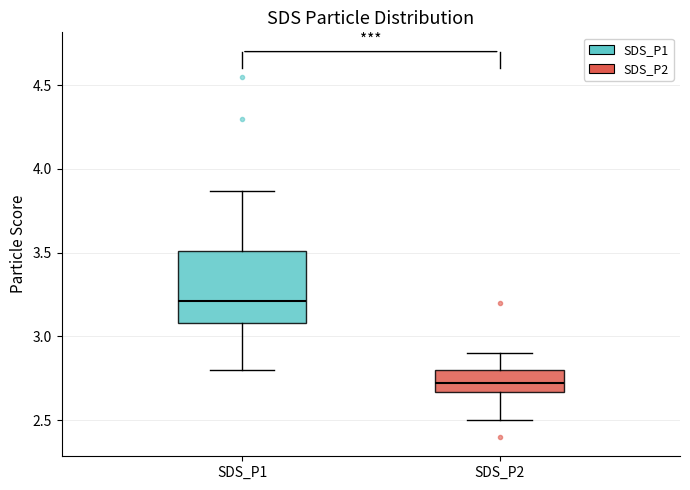

Where is the upper edge of the box for SDS_P2 on the y-axis? The values are not printed on the chart, so give them approximately, as read against the axis.

2.80